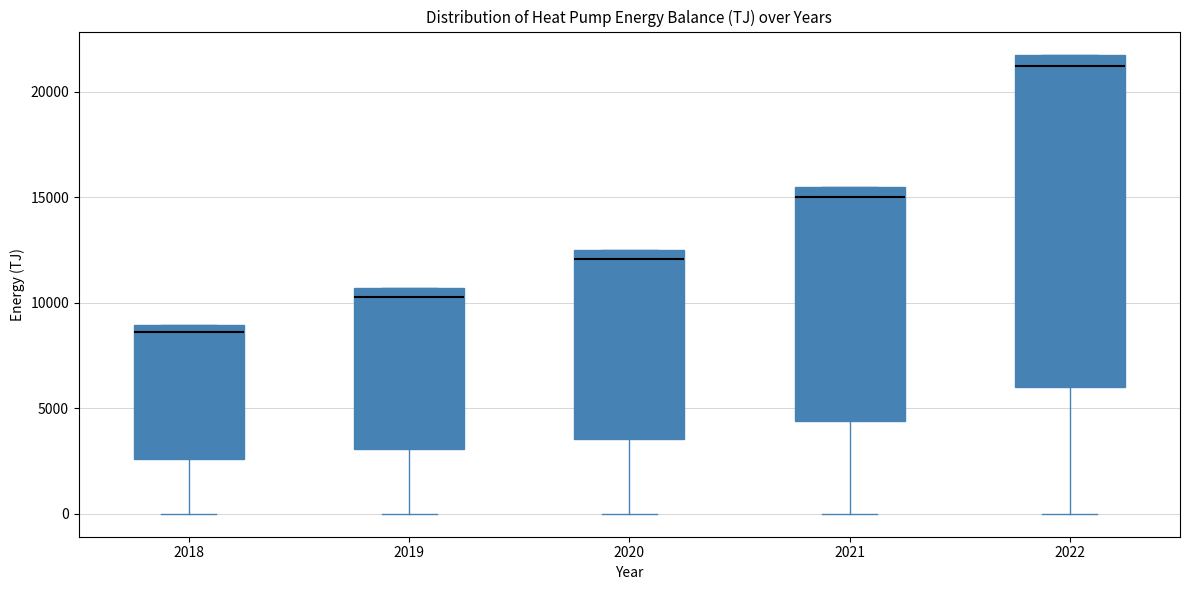

Which box is the tallest, from its lower edge to its upper edge?

2022